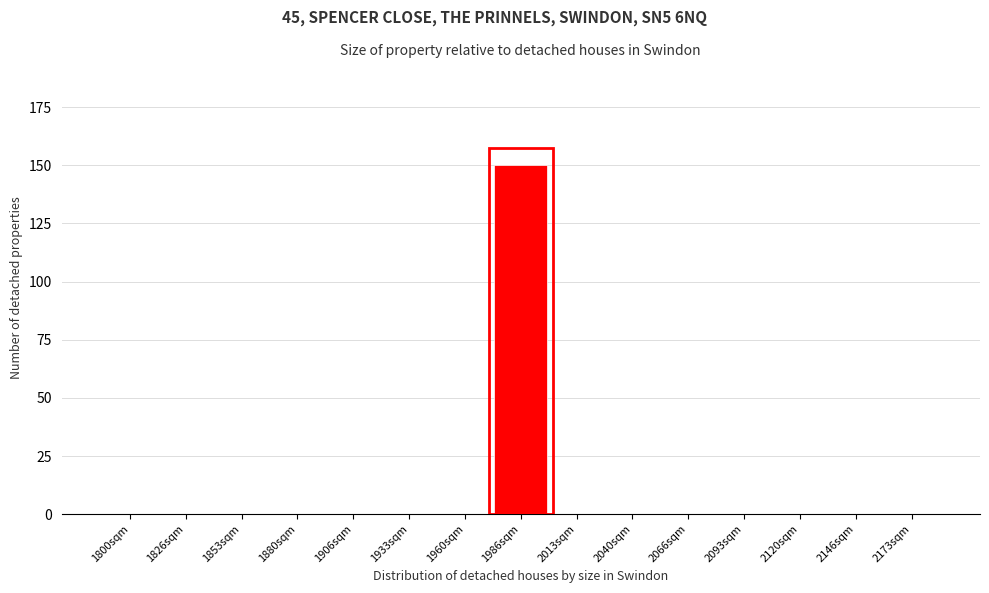

Reading left to right, extract all data points from this chart.

1800sqm=0	1826sqm=0	1853sqm=0	1880sqm=0	1906sqm=0	1933sqm=0	1960sqm=0	1986sqm=150	2013sqm=0	2040sqm=0	2066sqm=0	2093sqm=0	2120sqm=0	2146sqm=0	2173sqm=0